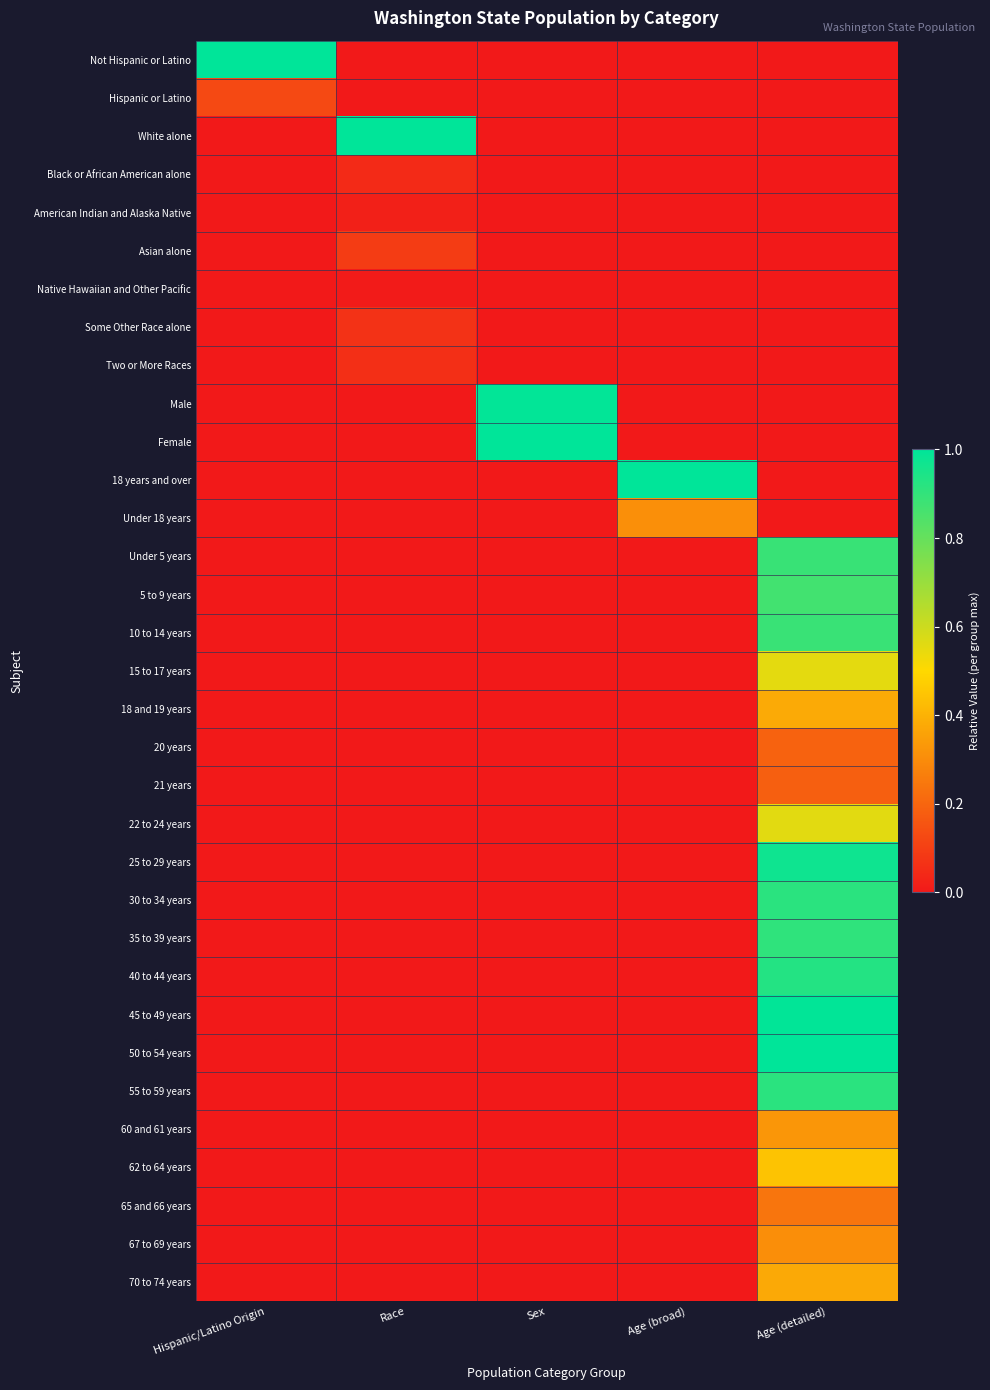

Which label corresponds to the smallest value in the chart?

Race